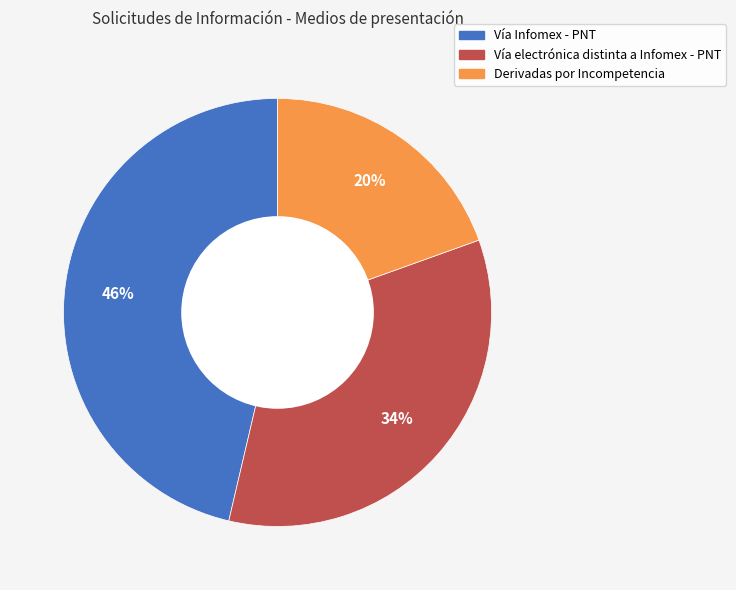

Count the number of slices in the pie.

3